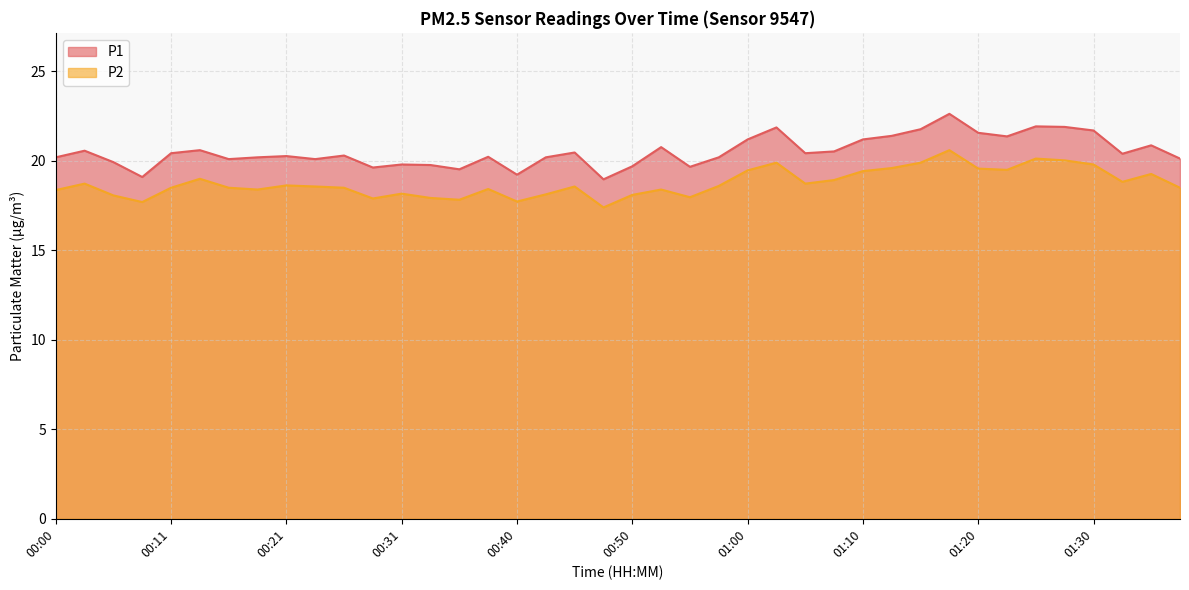

Rank the series by their maximum value, from highest to lowest.

P1, P2